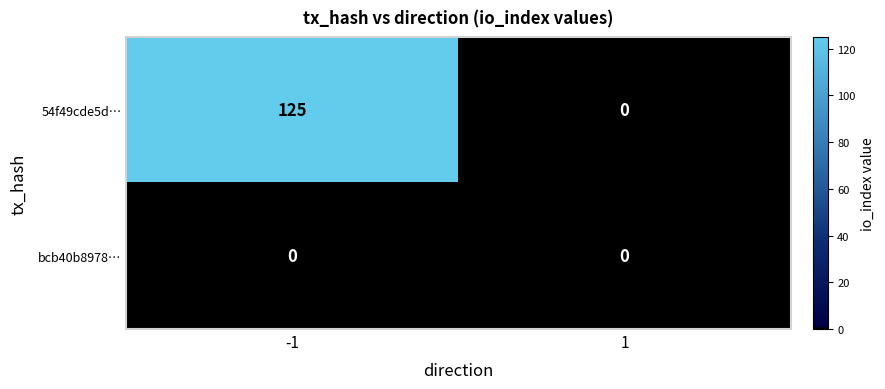

Reading left to right, extract all data points from this chart.

54f49cde5d…: 125	0
bcb40b8978…: 0	0